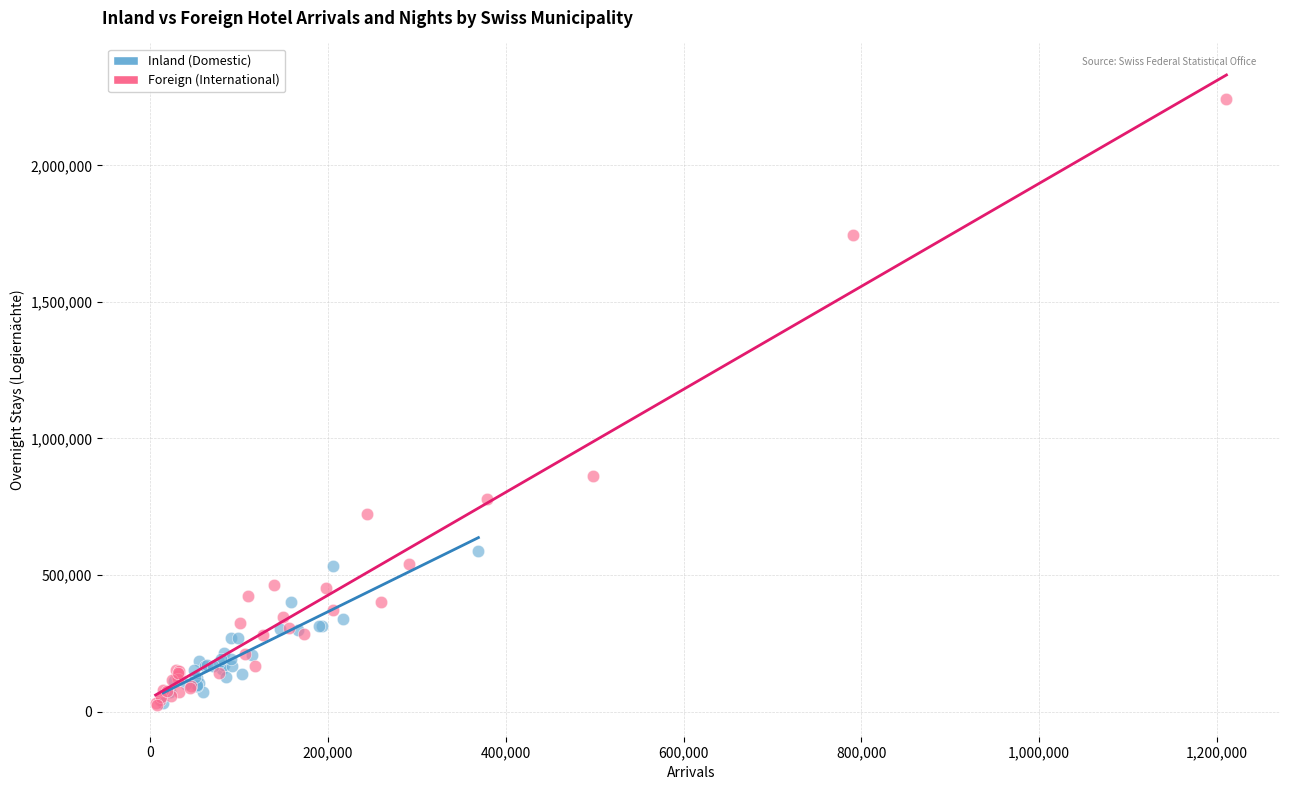

Which series has the largest Y range (max minus min)?

Foreign (International)